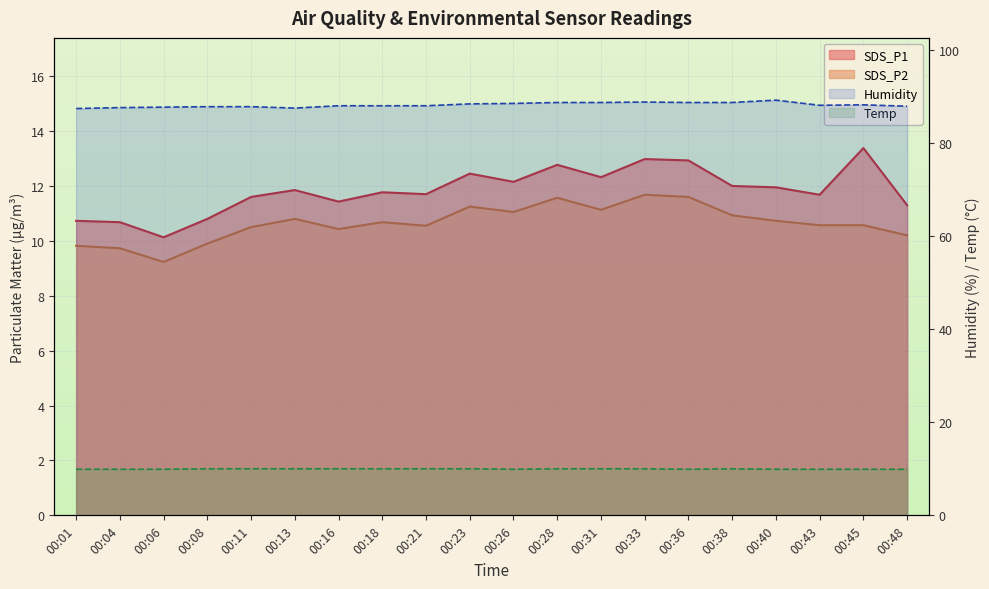

Reading left to right, transcribe all the data shown in this chart.

SDS_P1: 00:01=10.7	00:04=10.7	00:06=10.1	00:08=10.8	00:11=11.6	00:13=11.8	00:16=11.4	00:18=11.8	00:21=11.7	00:23=12.4	00:26=12.2	00:28=12.8	00:31=12.3	00:33=13.0	00:36=12.9	00:38=12.0	00:40=11.9	00:43=11.7	00:45=13.4	00:48=11.3
SDS_P2: 00:01=9.8	00:04=9.7	00:06=9.2	00:08=9.9	00:11=10.5	00:13=10.8	00:16=10.4	00:18=10.7	00:21=10.6	00:23=11.2	00:26=11.1	00:28=11.6	00:31=11.1	00:33=11.7	00:36=11.6	00:38=10.9	00:40=10.7	00:43=10.6	00:45=10.6	00:48=10.2
Humidity: 00:01=87.4	00:04=87.6	00:06=87.7	00:08=87.8	00:11=87.8	00:13=87.5	00:16=88.0	00:18=88.0	00:21=88.0	00:23=88.4	00:26=88.5	00:28=88.7	00:31=88.7	00:33=88.8	00:36=88.7	00:38=88.7	00:40=89.2	00:43=88.1	00:45=88.2	00:48=87.9
Temp: 00:01=9.9	00:04=9.9	00:06=9.9	00:08=10.0	00:11=10.0	00:13=10.0	00:16=10.0	00:18=10.0	00:21=10.0	00:23=10.0	00:26=9.9	00:28=10.0	00:31=10.0	00:33=10.0	00:36=9.9	00:38=10.0	00:40=9.9	00:43=9.9	00:45=9.9	00:48=9.9